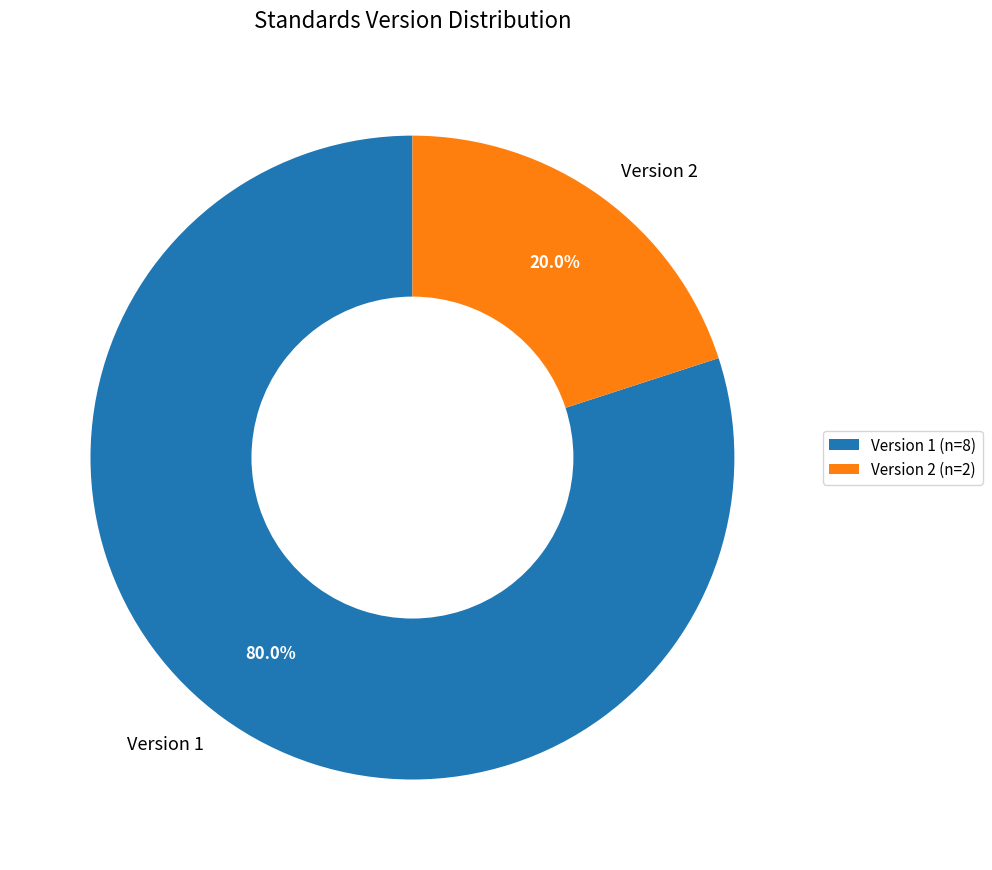

To the nearest percent, what is the average slice percentage?

50%